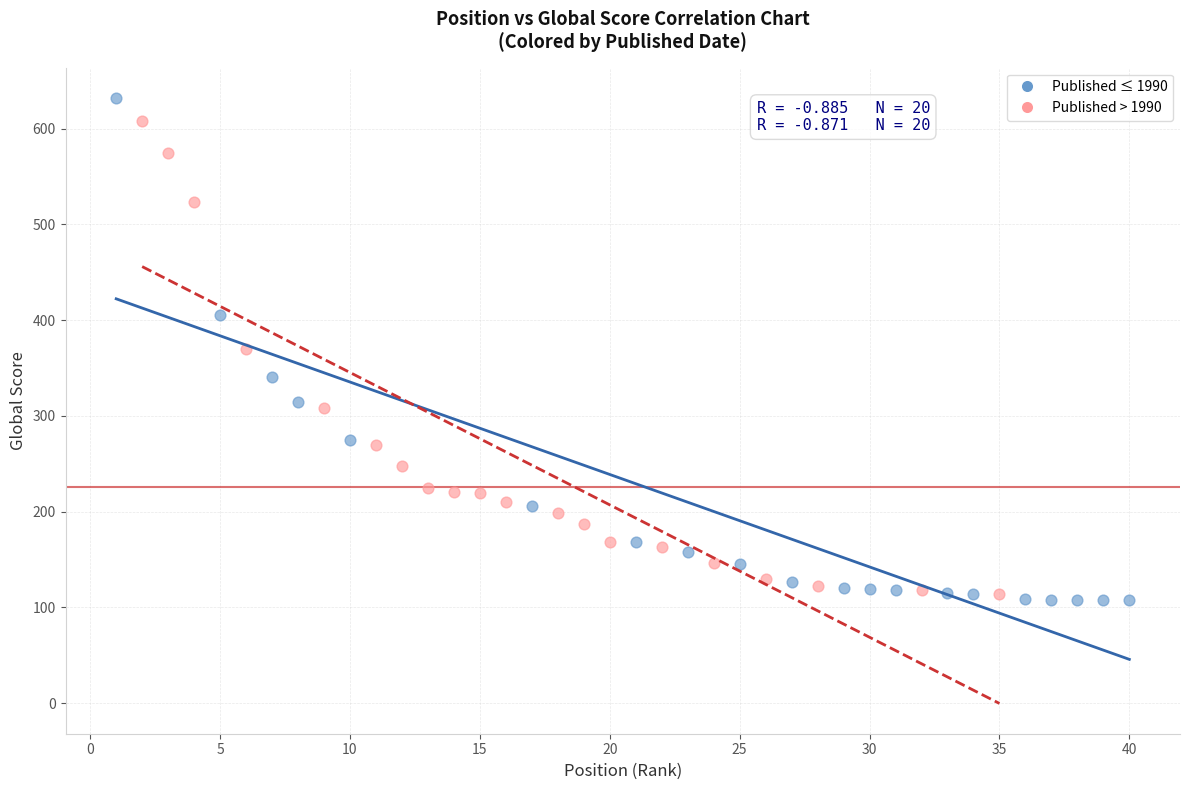

Which series has the largest Y range (max minus min)?

Published ≤ 1990